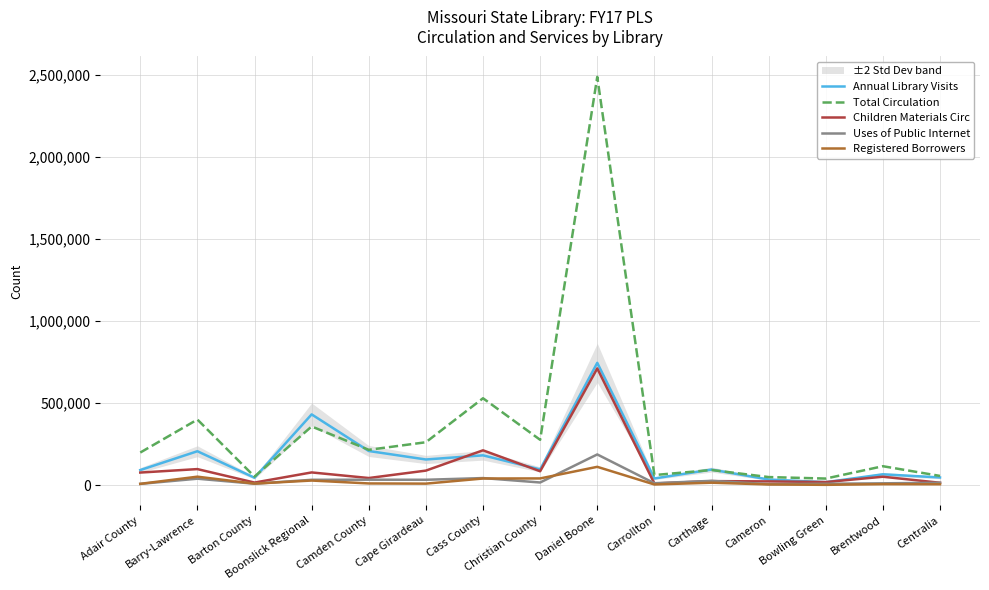

True or false: Uses of Public Internet and Total Circulation intersect in this chart.

False